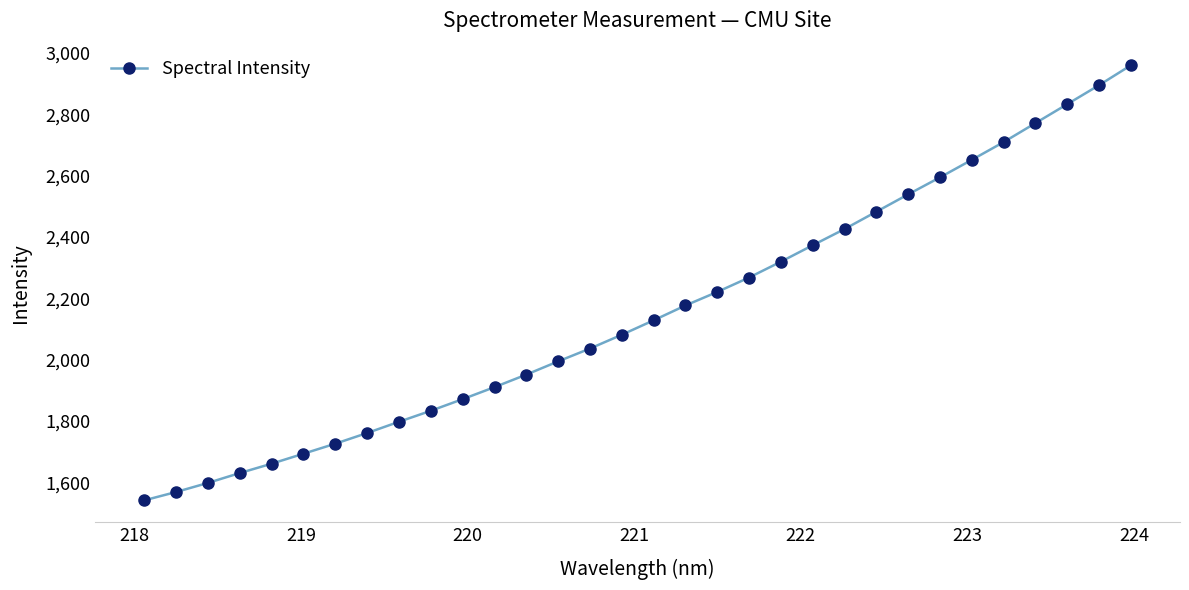

What is the difference between the second highest and minimum values?

1354.0